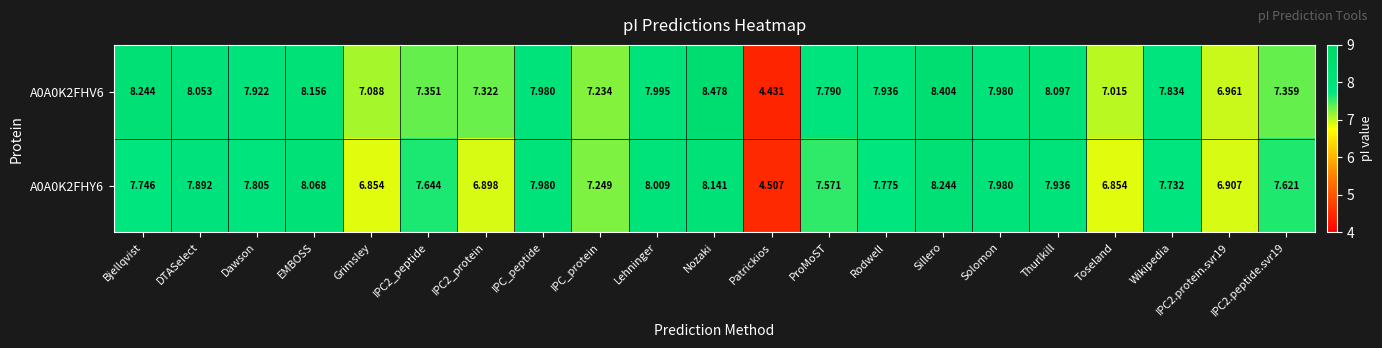

At which label does A0A0K2FHV6 reach its minimum?

Patrickios